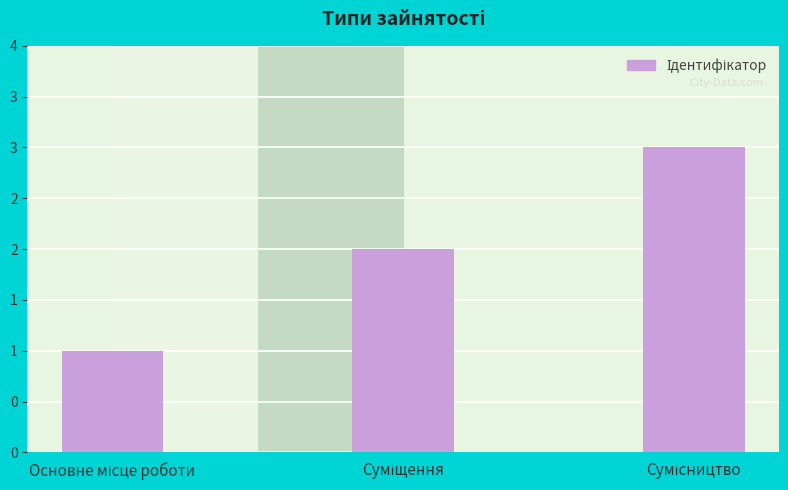

List the labels in order of value, smallest first.

Основне місце роботи, Суміщення, Сумісництво